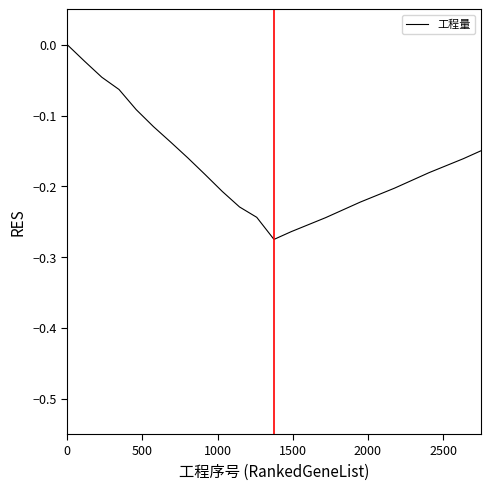

How many lines are shown in the chart?

1